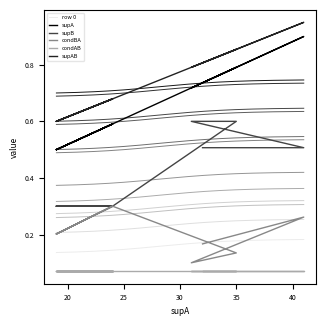

True or false: supAB has more than 1 points higher than both neighbors.

True